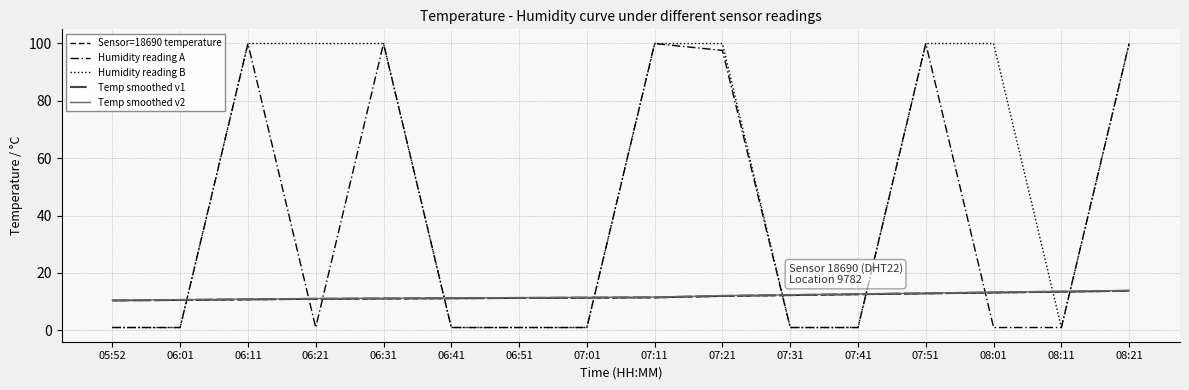

Rank the series at 07:41 from highest to lowest value.

Temp smoothed v2, Temp smoothed v1, Sensor=18690 temperature, Humidity reading A, Humidity reading B